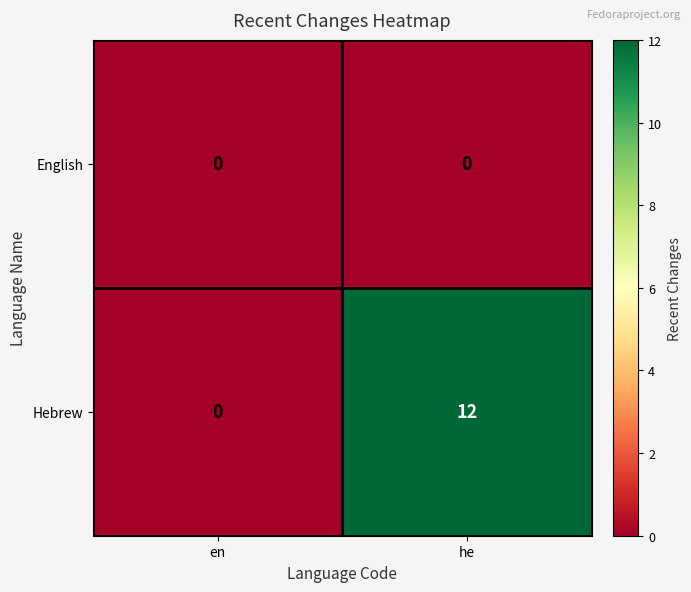

List the series in order of their peak value, highest first.

Hebrew, English